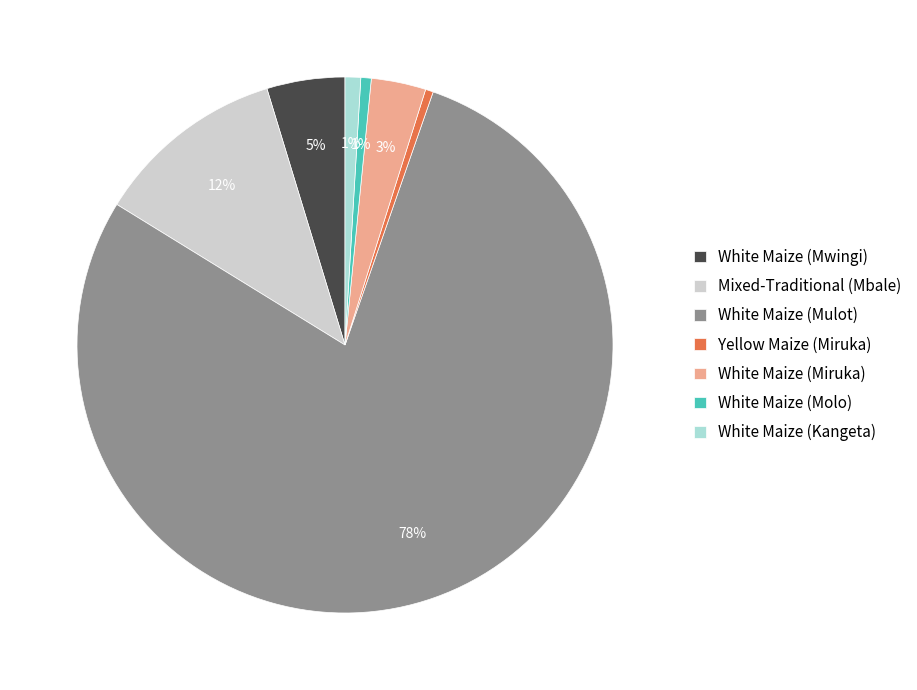

Which has a higher value, Mixed-Traditional (Mbale) or White Maize (Kangeta)?

Mixed-Traditional (Mbale)